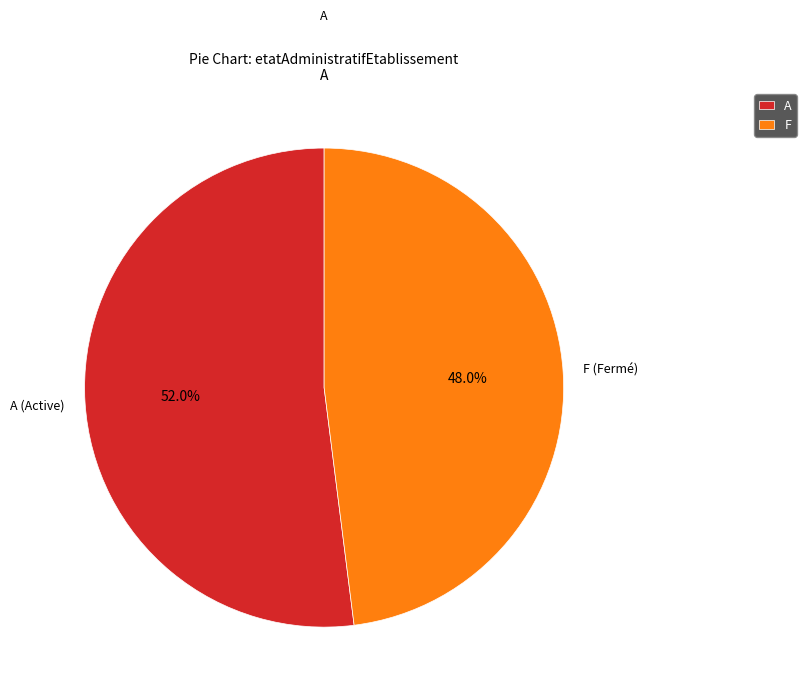

Which category has the smallest portion of the pie?

F